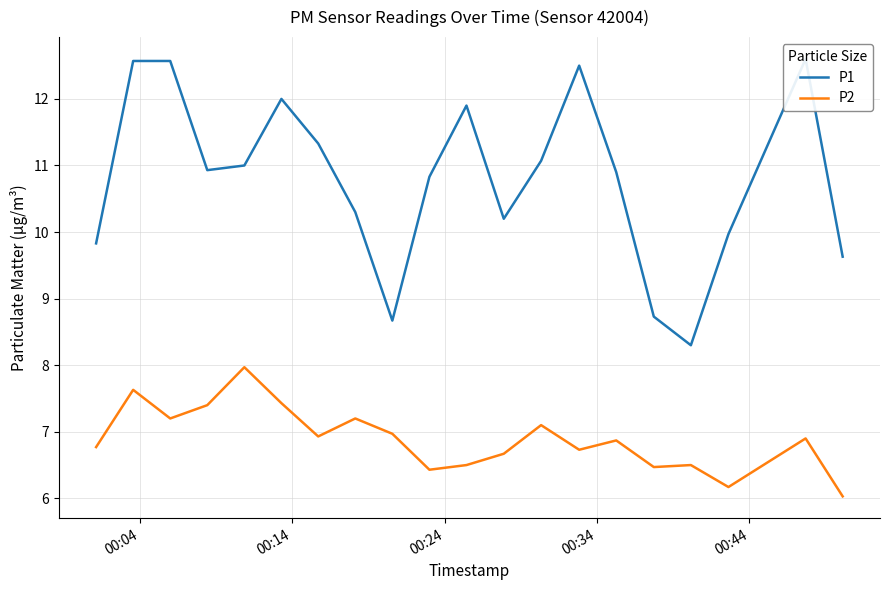

The P1 series shows 4.8 at 8. True or false?

False